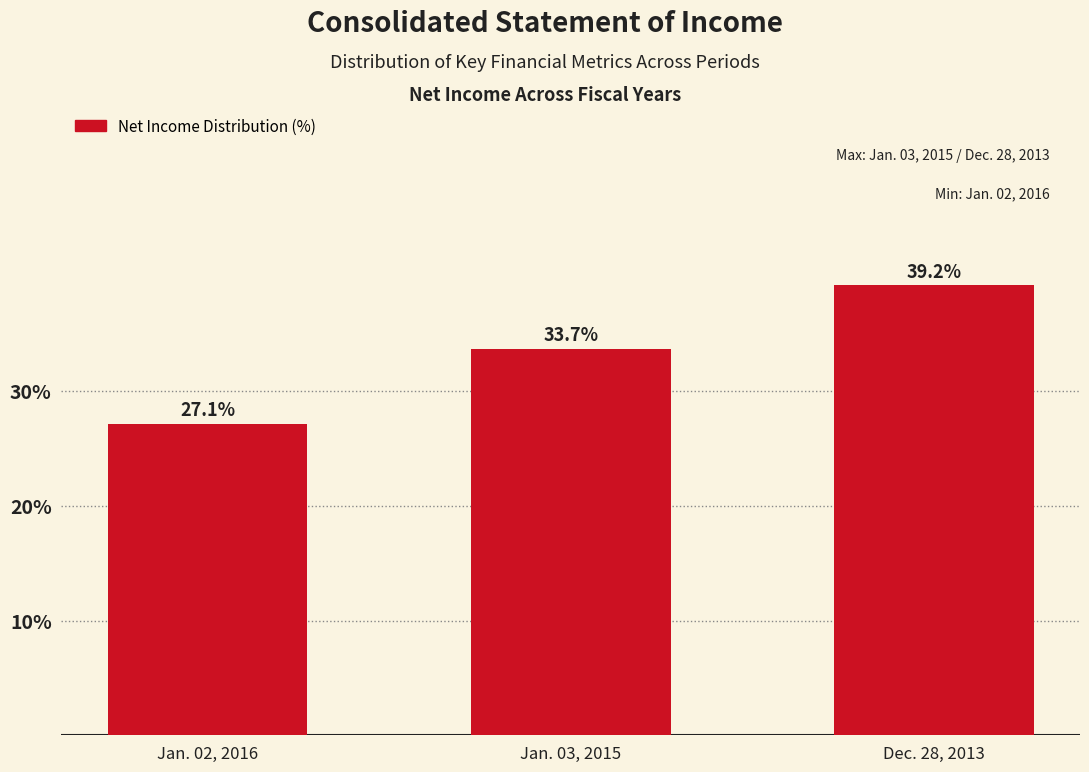

Reading left to right, what are all the values shown in this chart?

27.1	33.7	39.2